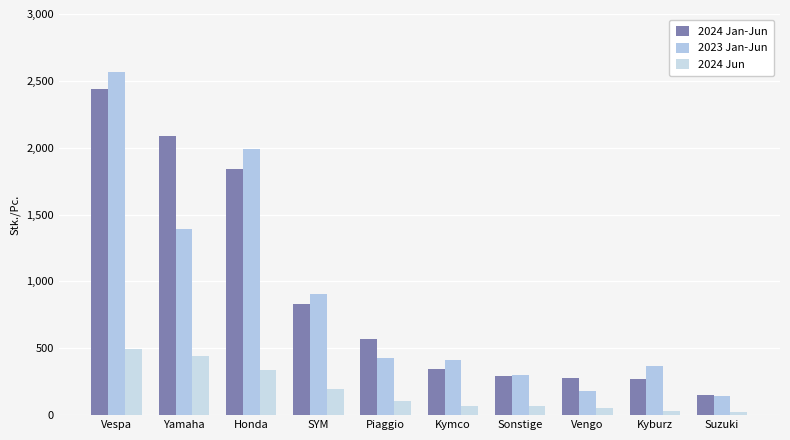

Is the value of 2024 Jan-Jun at Vespa greater than the value of 2023 Jan-Jun at Vengo?

Yes